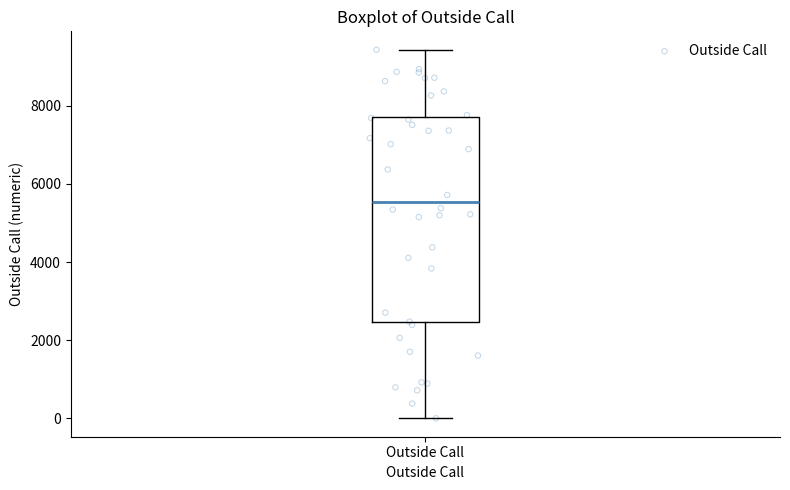

Read this box plot against the y-axis: the position of the median line, the range covered by the box, and the ends of both whiskers. The values are not printed on the chart, so give them approximately, as read against the axis.

median 5600, box 2400 to 7800, whiskers 0 to 9400